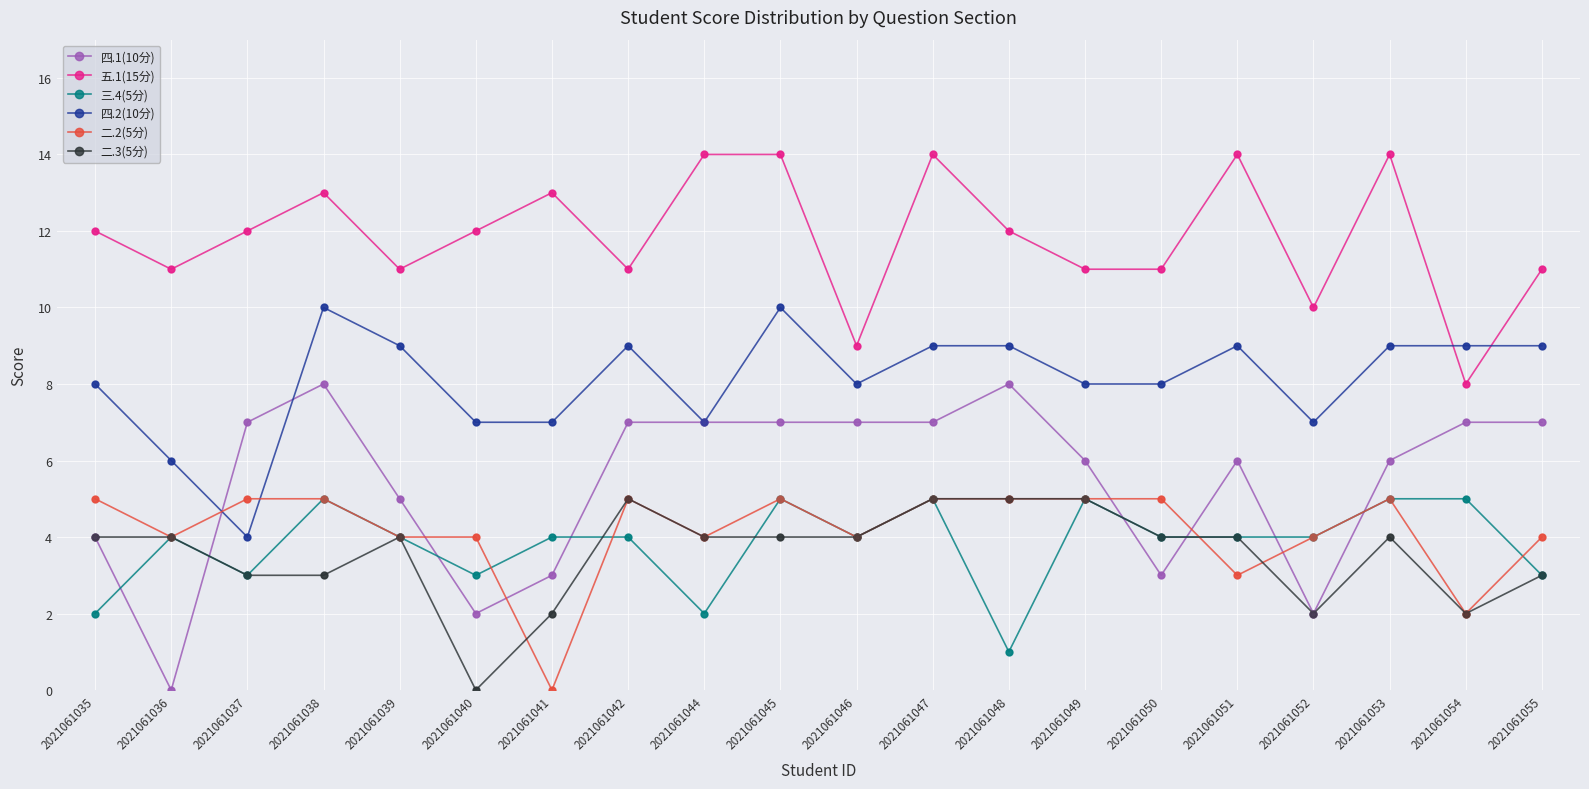

Which series has the largest total across all categories?

五.1(15分)